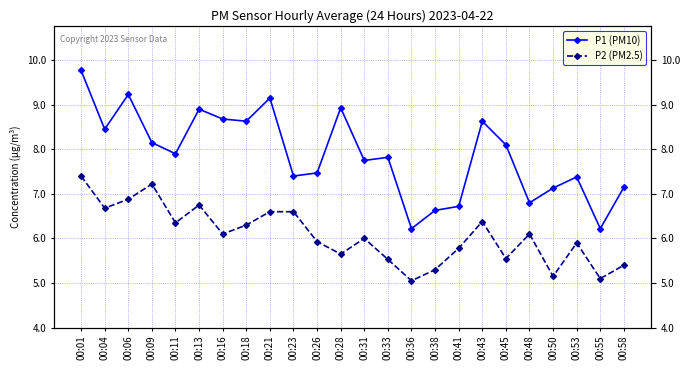

Between 00:36 and 00:53, which series saw the biggest shift?

P1 (PM10)